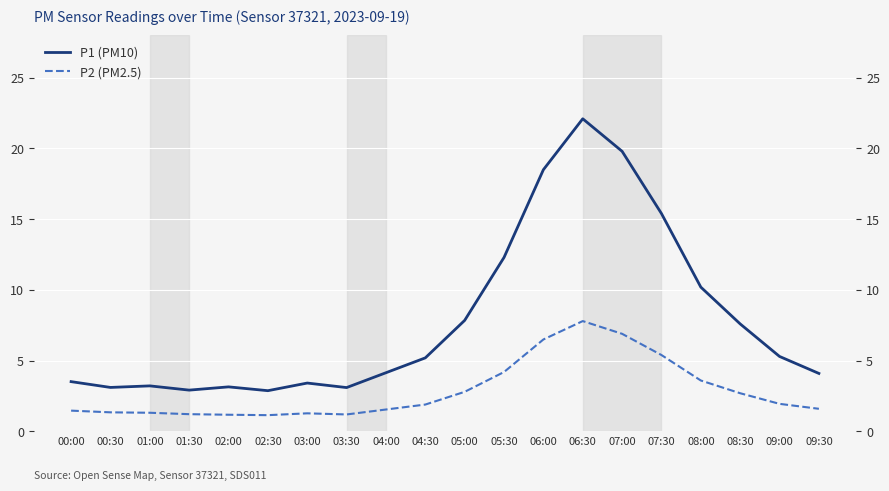

Which has a higher value, 03:30 or 06:30?

06:30